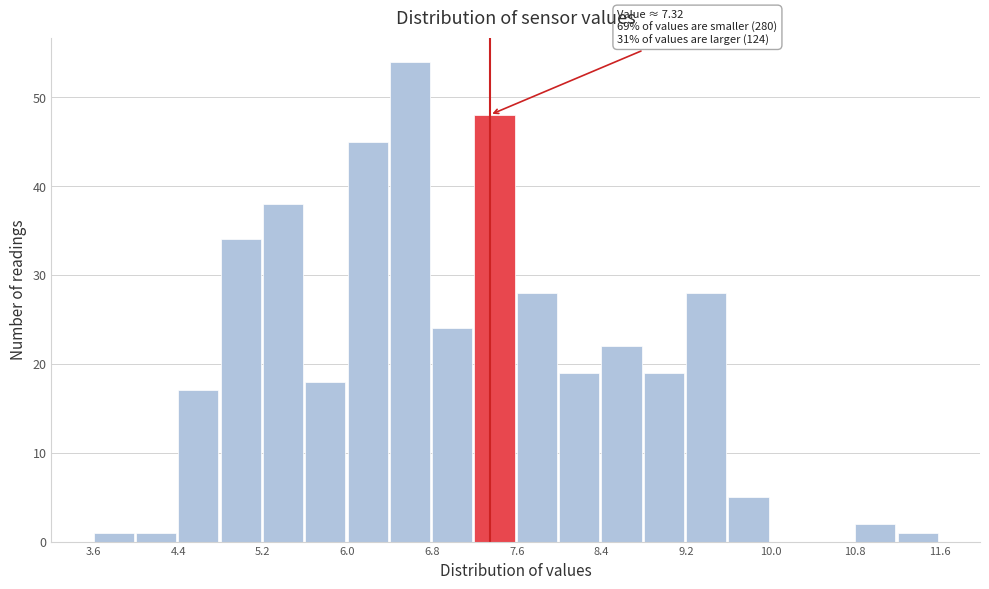

Read against the x-axis, roughly where is the centre of the tallest bar?

6.6